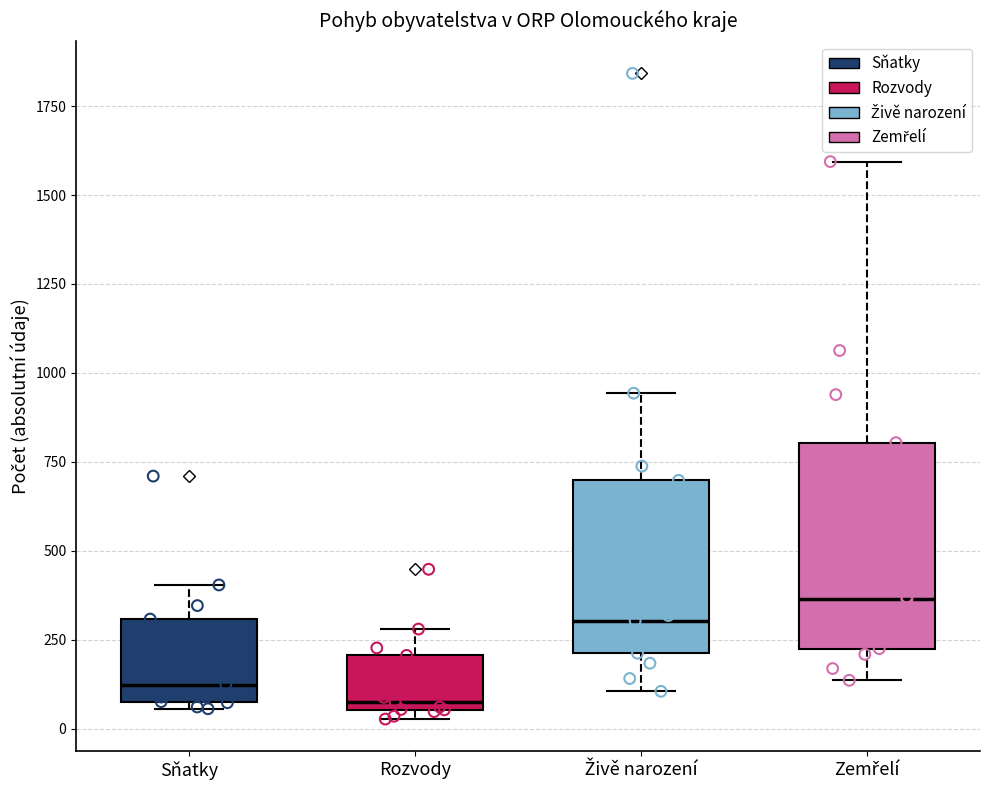

Reading left to right, read every box against the y-axis: the position of its median line, the range the box covers, and the ends of its whiskers. The values are not printed on the chart, so give them approximately, as read against the axis.

Sňatky: median 100 (just above the box's lower edge), box 100 to 300, whiskers 50 to 400
Rozvody: median 50 (just above the box's lower edge), box 50 to 200, whiskers 50 (just below the box's lower edge) to 300
Živě narození: median 300, box 200 to 700, whiskers 100 to 950
Zemřelí: median 350, box 250 to 800, whiskers 150 to 1600